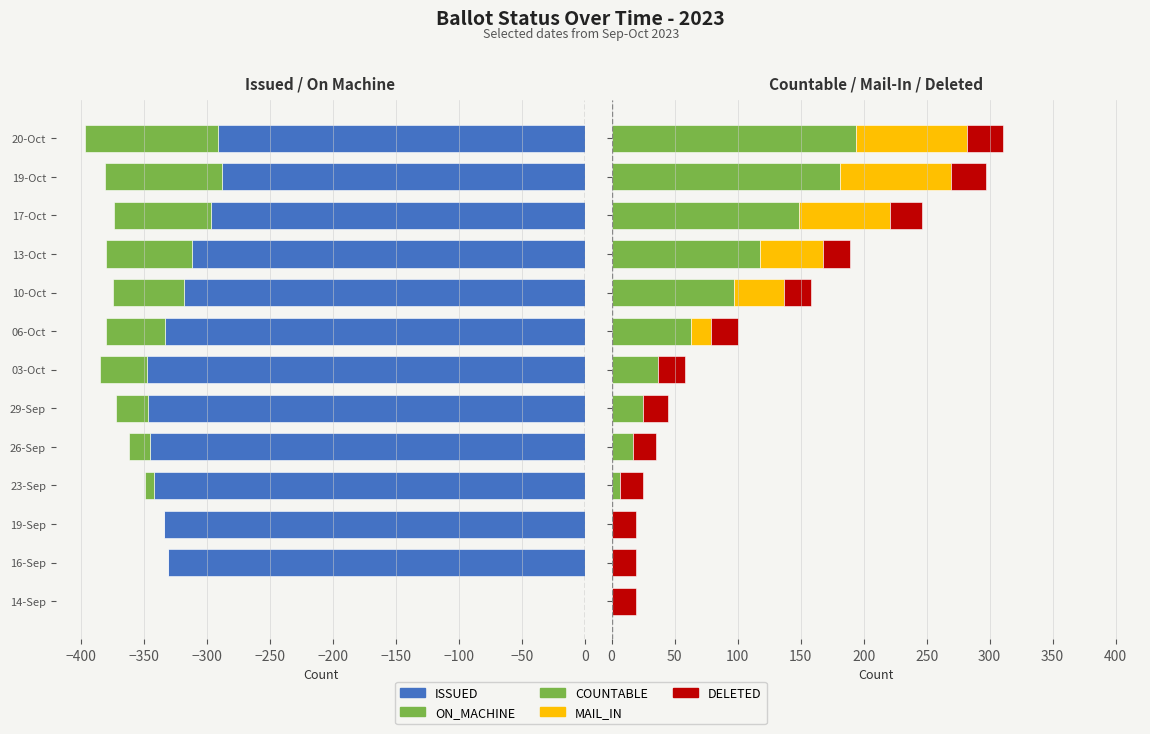

The value of DELETED at 10-Oct is 21. True or false?

True